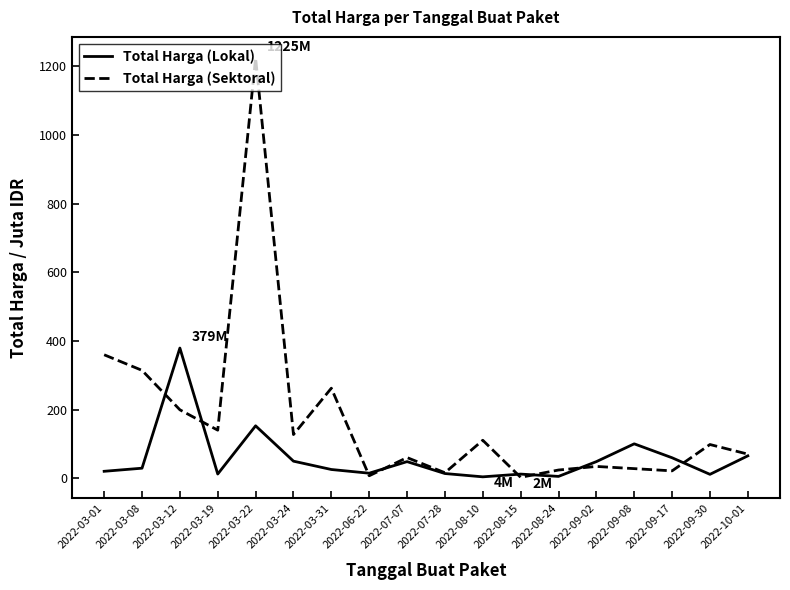

The Total Harga (Sektoral) series shows 262.1 at 2022-03-31. True or false?

True